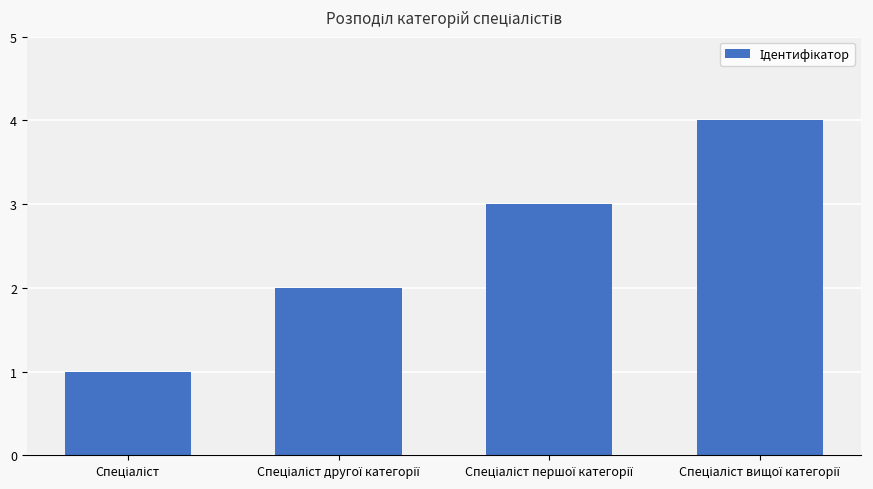

Does the chart contain any negative values?

No